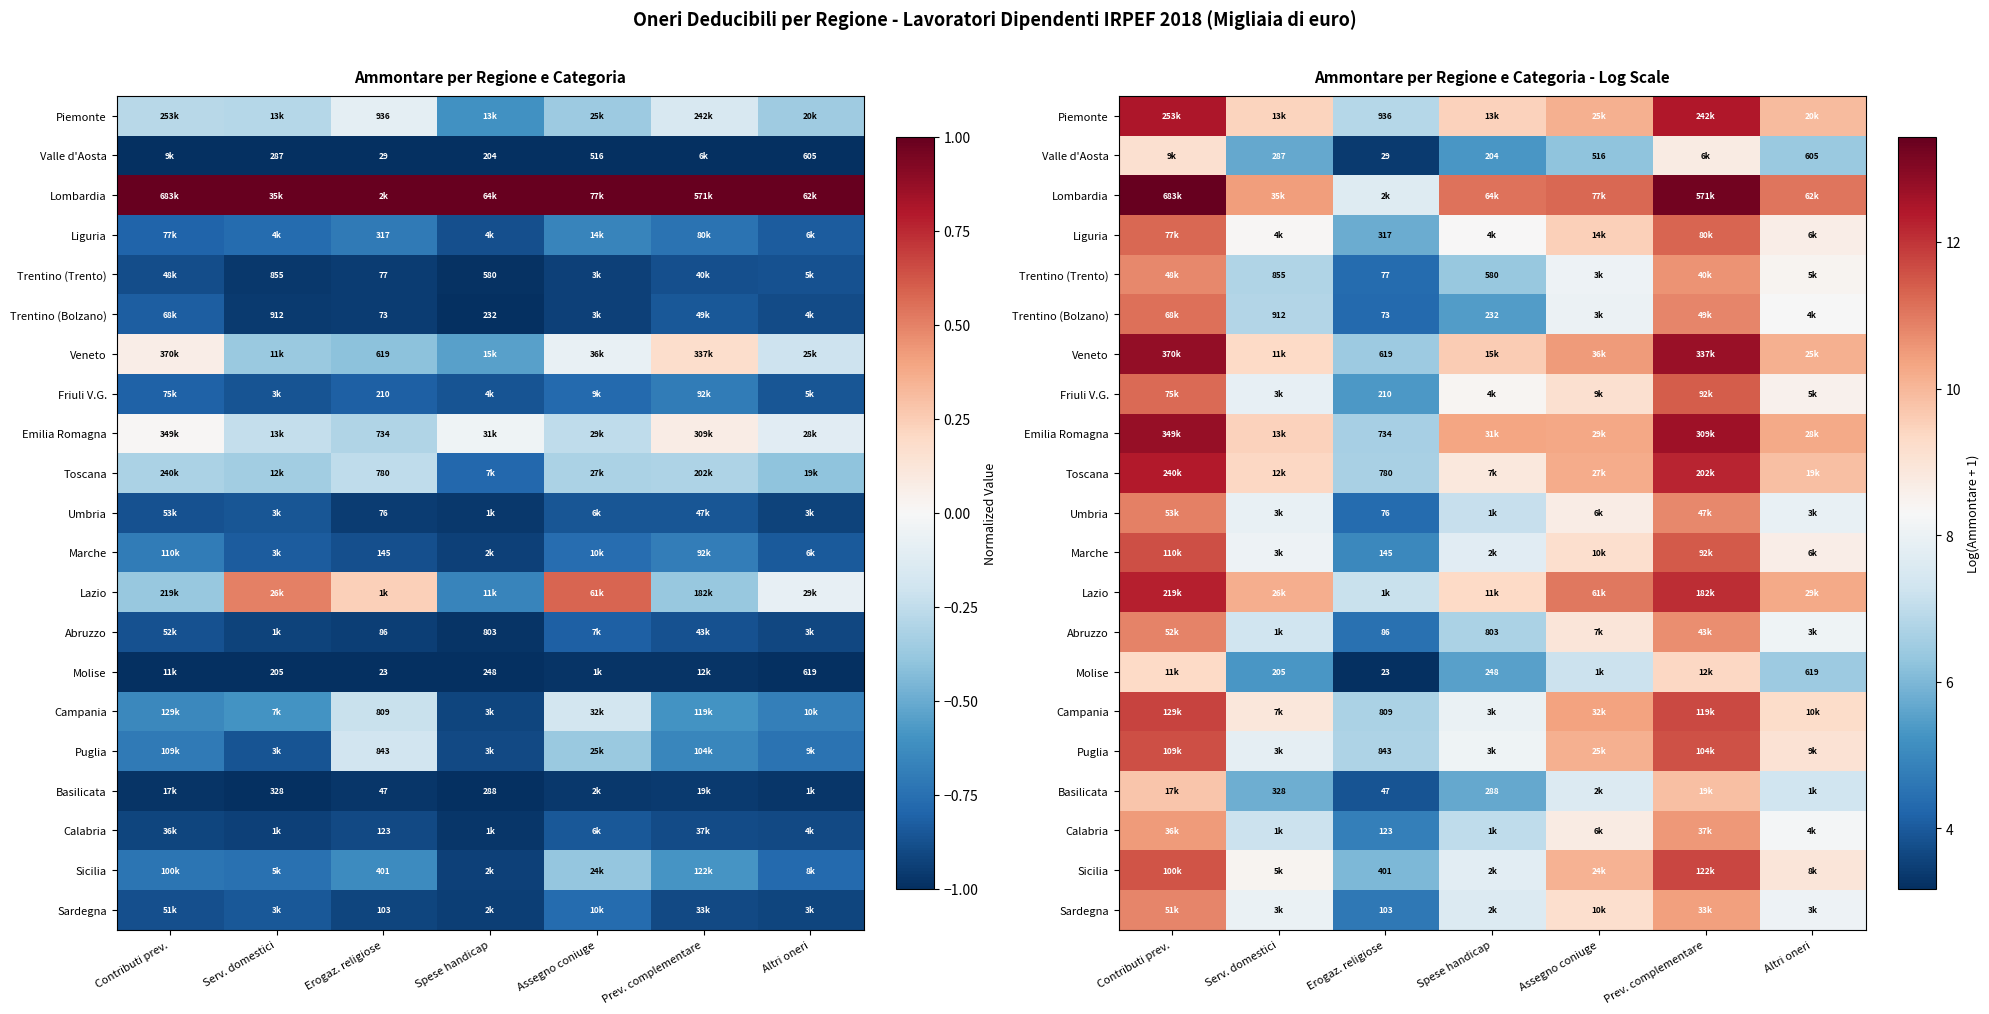

Rank the series by their maximum value, from lowest to highest.

Valle d'Aosta, Molise, Basilicata, Calabria, Trentino (Trento), Sardegna, Abruzzo, Umbria, Trentino (Bolzano), Liguria, Friuli V.G., Puglia, Marche, Sicilia, Campania, Lazio, Toscana, Piemonte, Emilia Romagna, Veneto, Lombardia